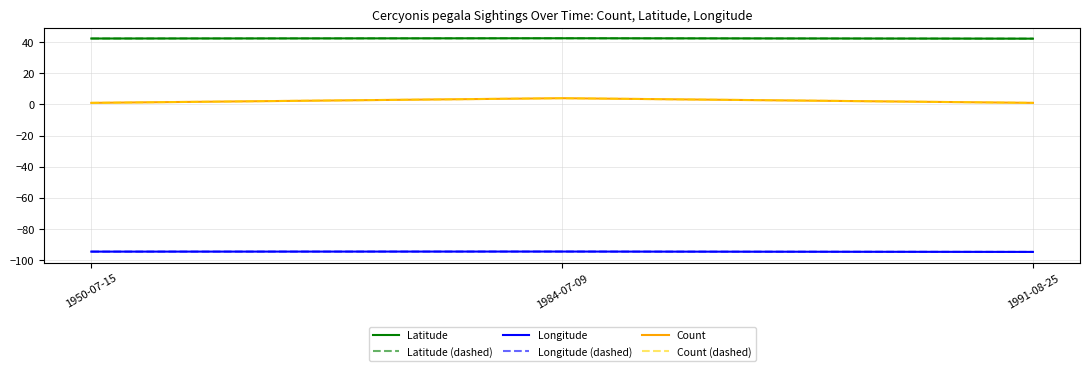

Where is Count (dashed) nearest to the value 2?

1950-07-15